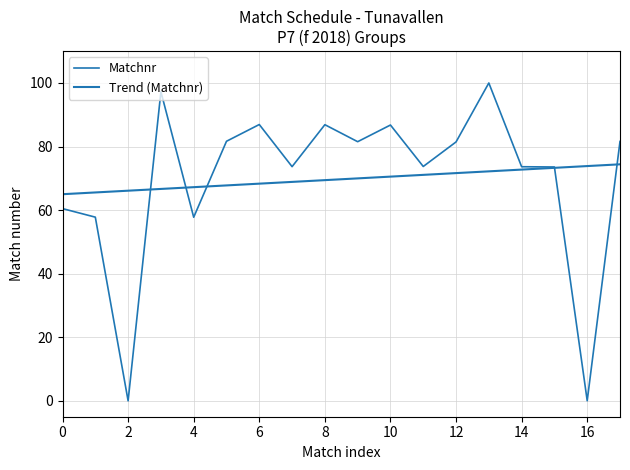

How many lines are shown in the chart?

2